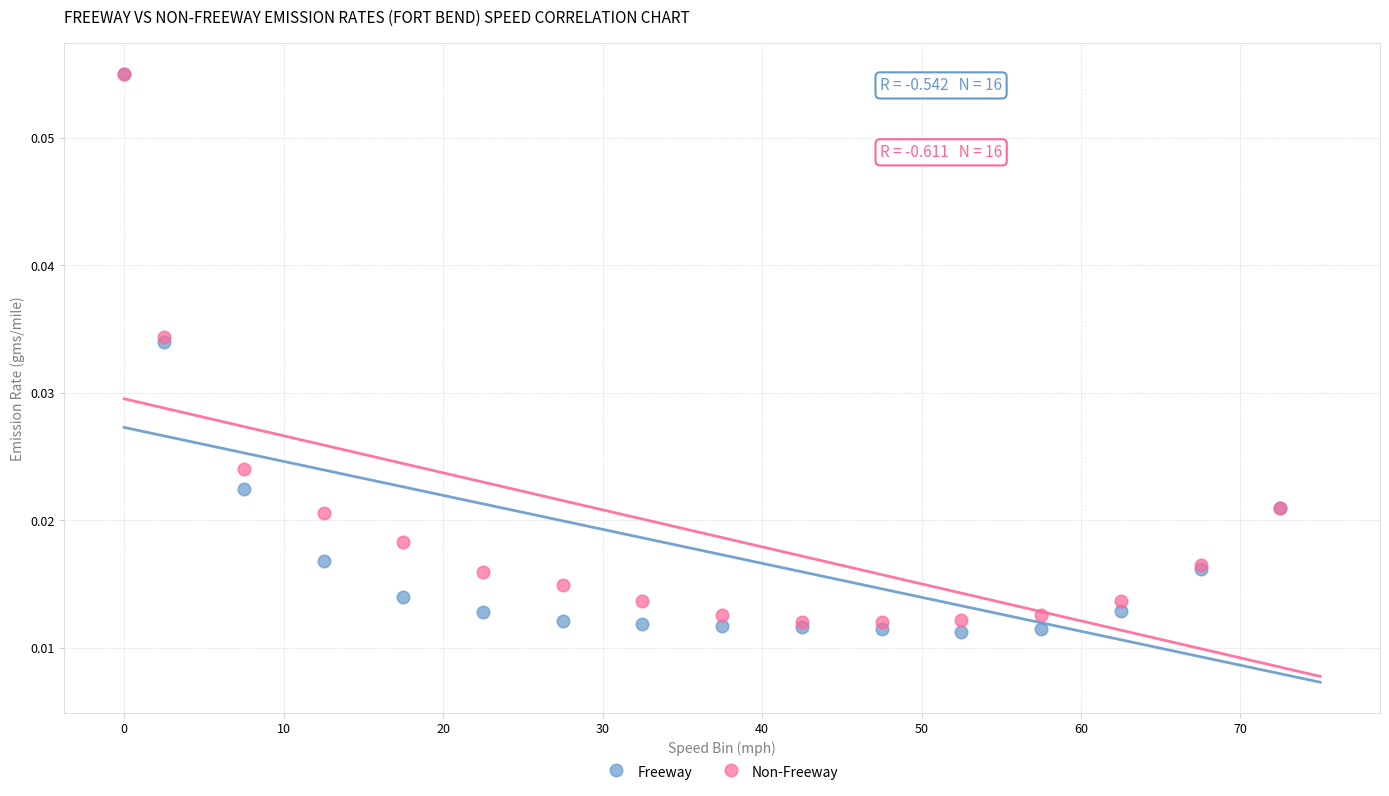

What are all the series names shown in the legend?

Freeway, Non-Freeway